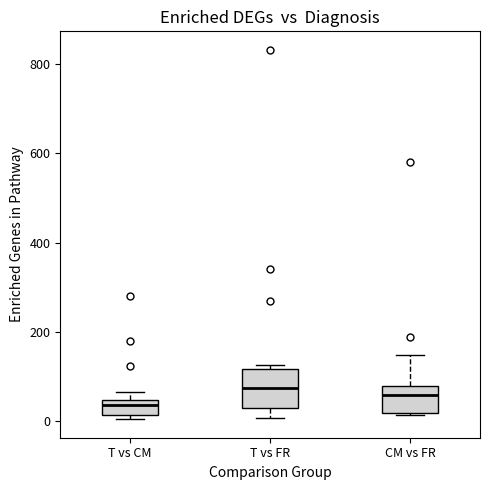

Which box is the tallest, from its lower edge to its upper edge?

T vs FR